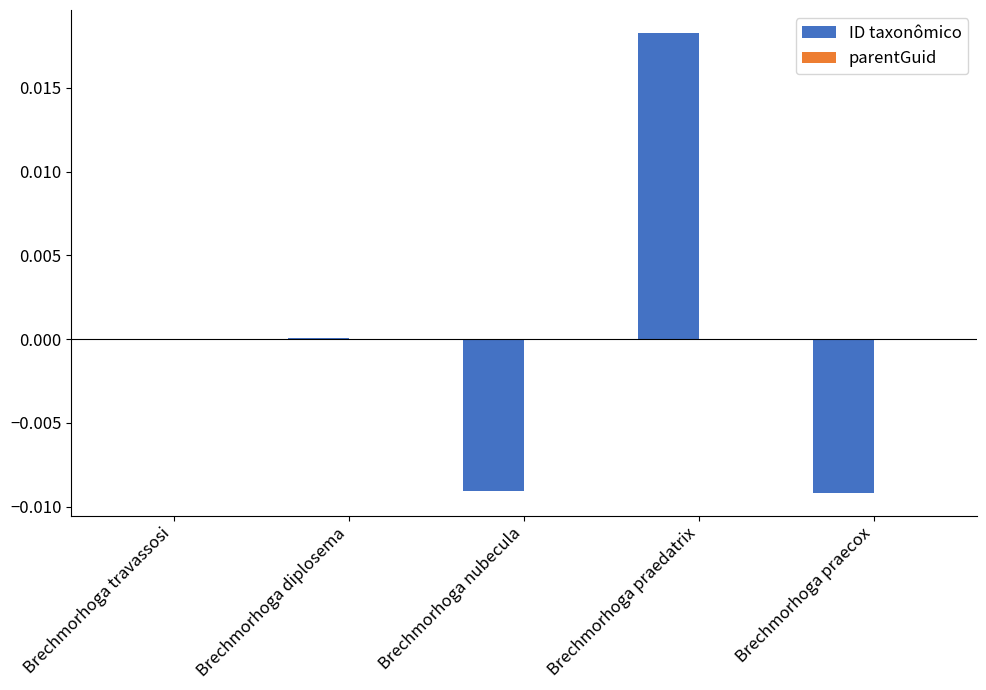

Which category has the highest value across all series?

Brechmorhoga praedatrix